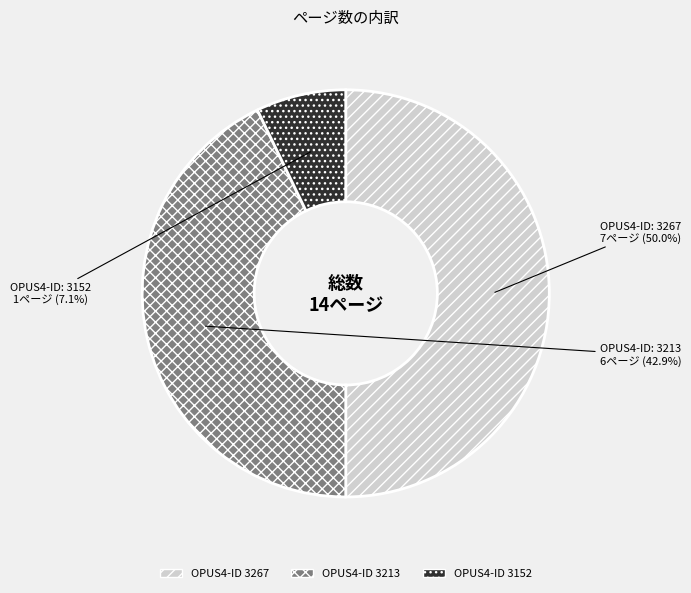

How many slices are in this pie chart?

3